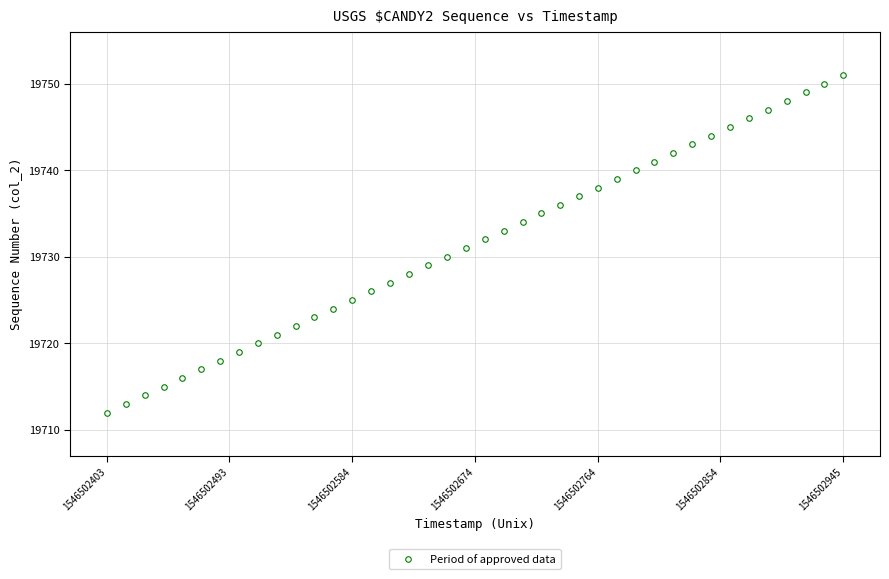

What is the range of Y values (max minus min)?

39